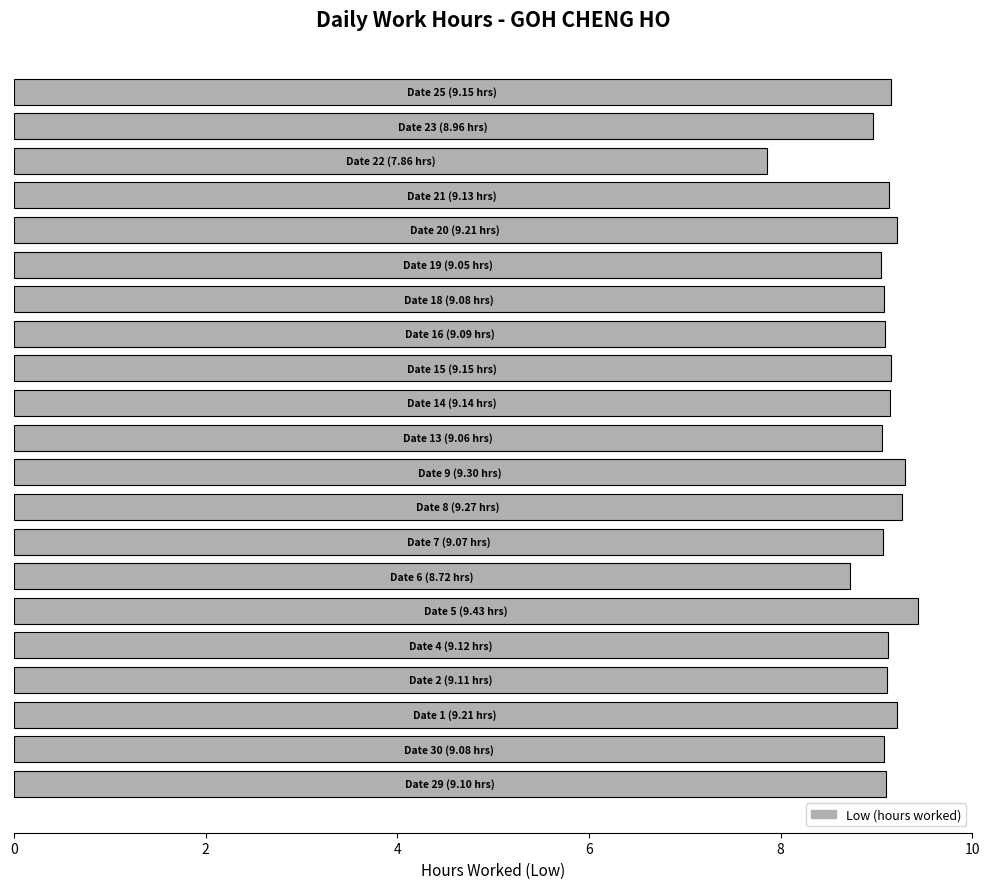

What is the maximum value shown in the chart?

9.4